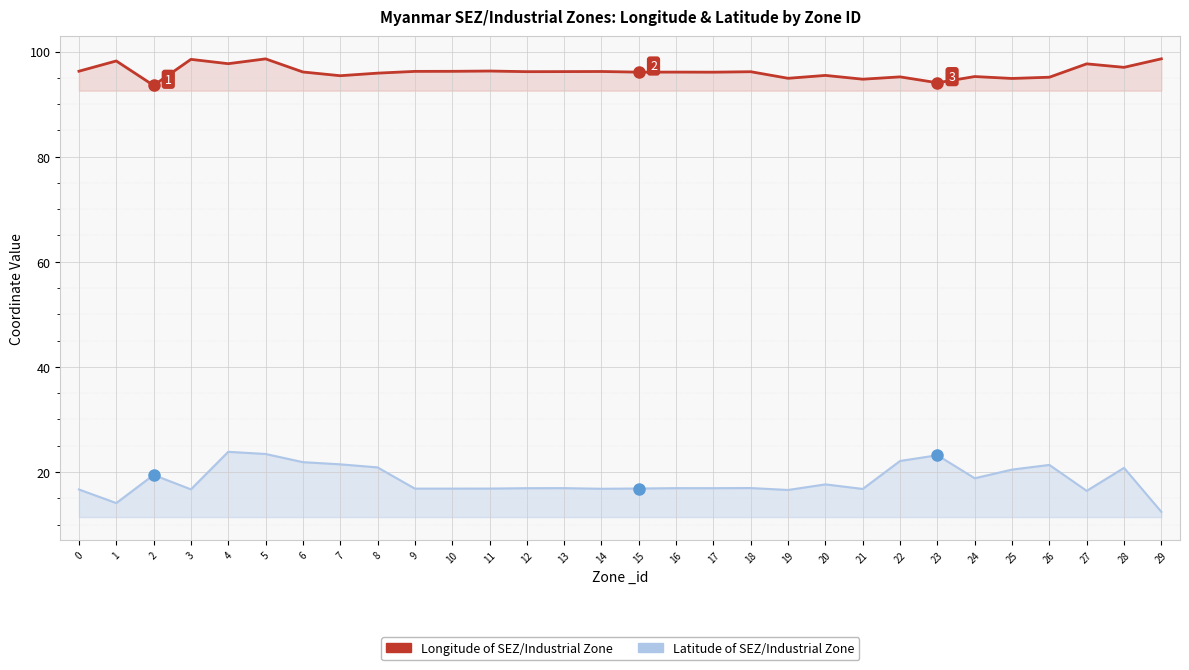

True or false: Longitude has a value of 151.9 at 27.

False